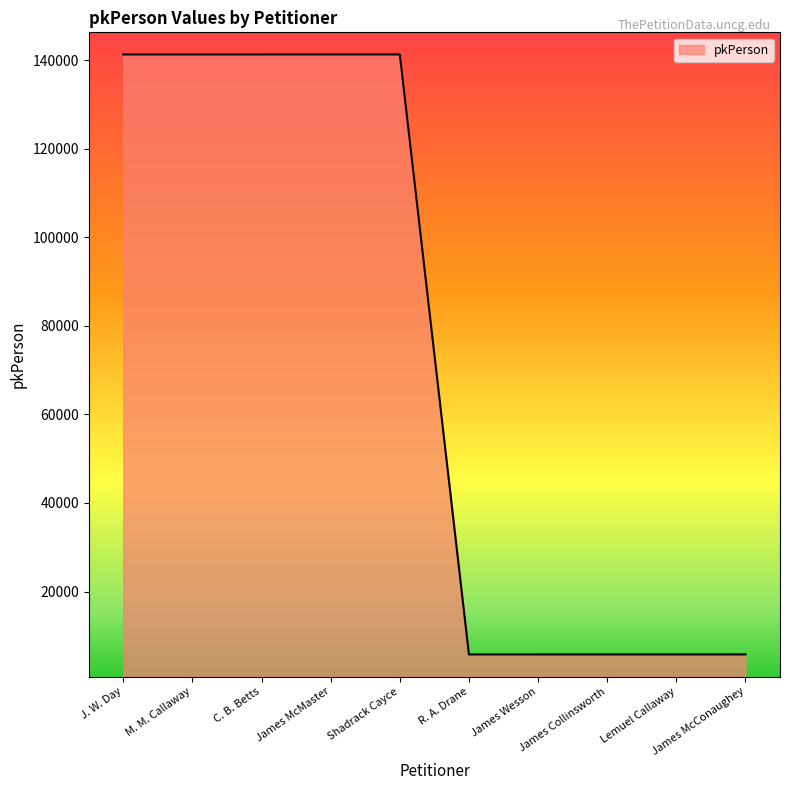

The value at R. A. Drane is 1402. True or false?

False